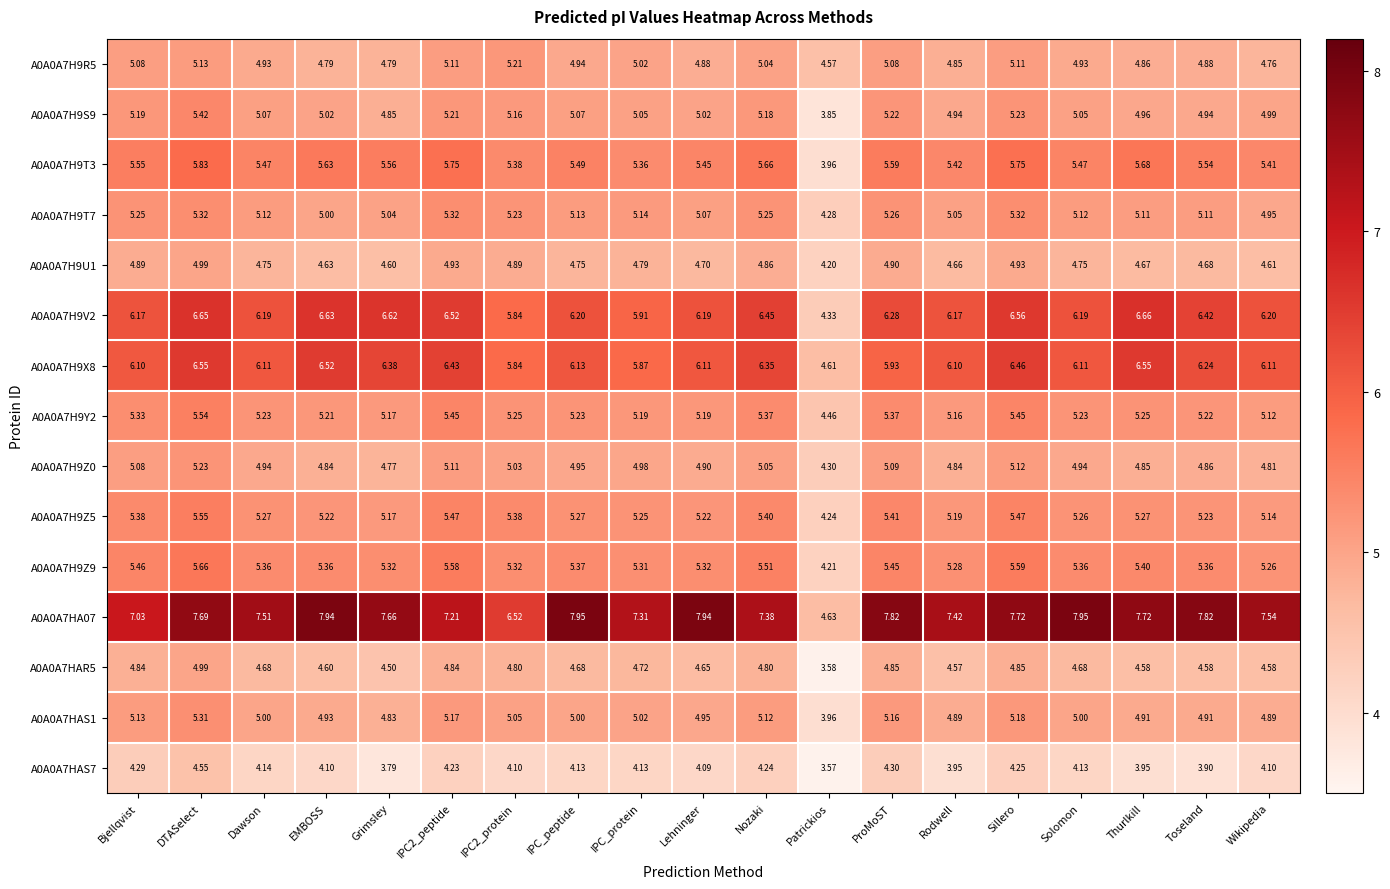

Which category has the highest value in the A0A0A7H9U1 series?

DTASelect